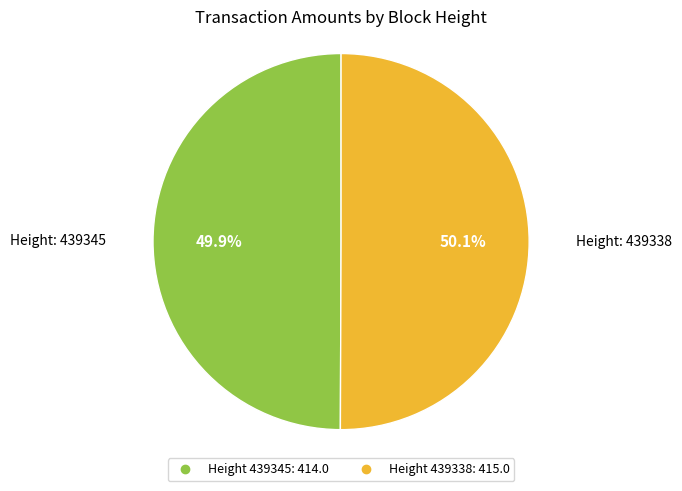

Does any single category account for the majority?

Yes